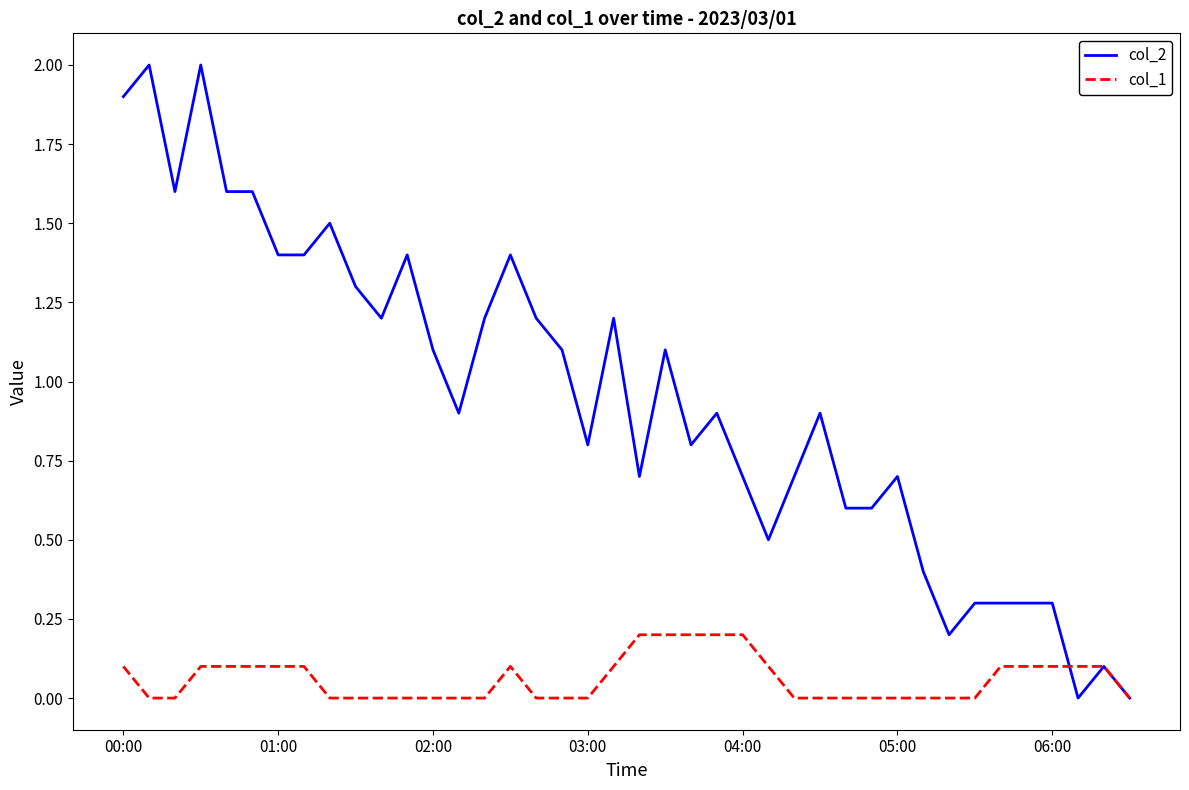

What is the highest value of the col_2 series?

2.0